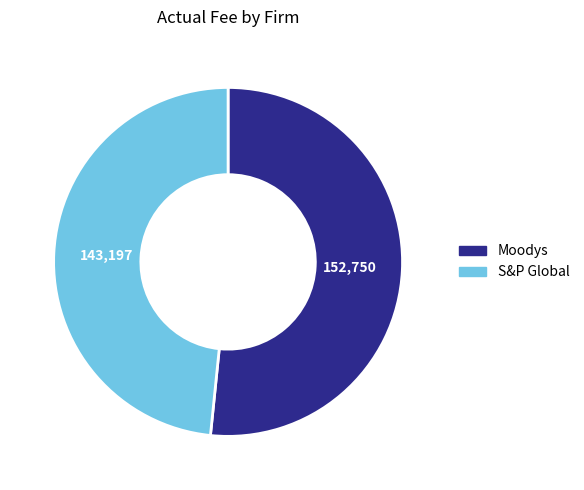

True or false: S&P Global accounts for 42% of the total.

False